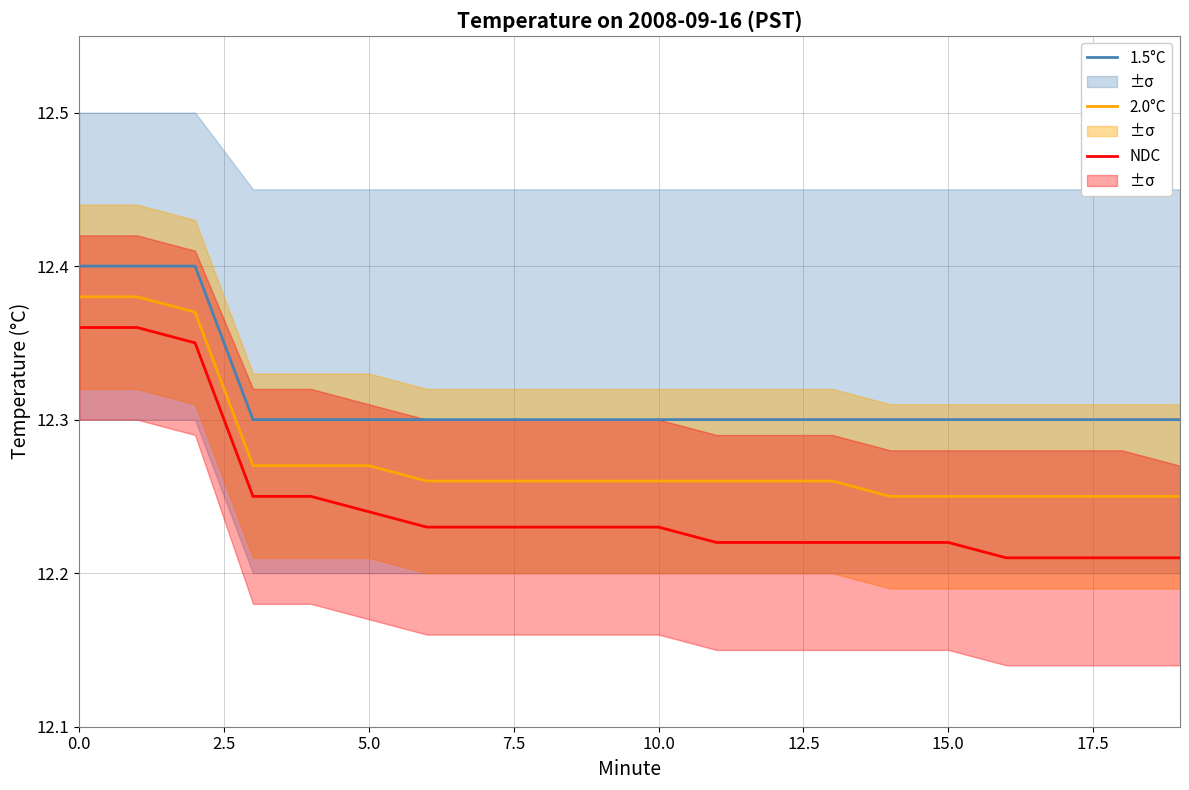

What are all the series names shown in the legend?

1.5°C, 2.0°C, NDC